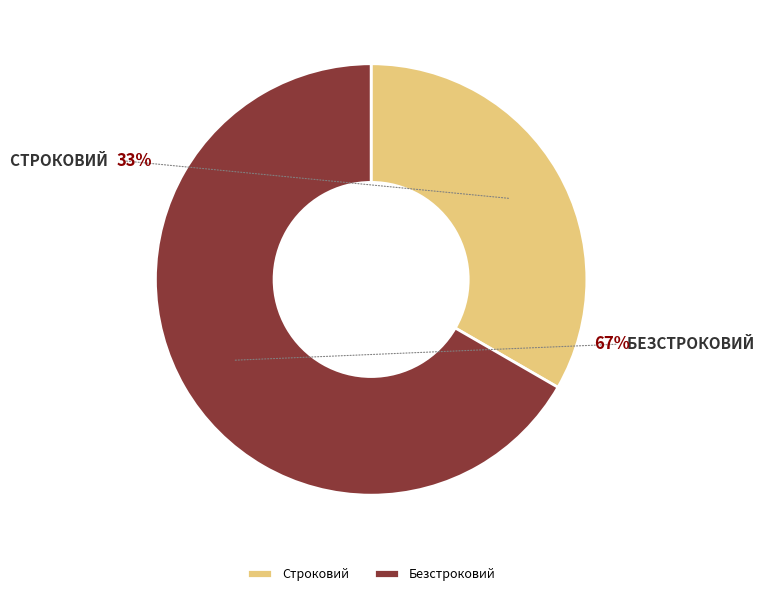

Which has a higher value, Безстроковий or Строковий?

Безстроковий